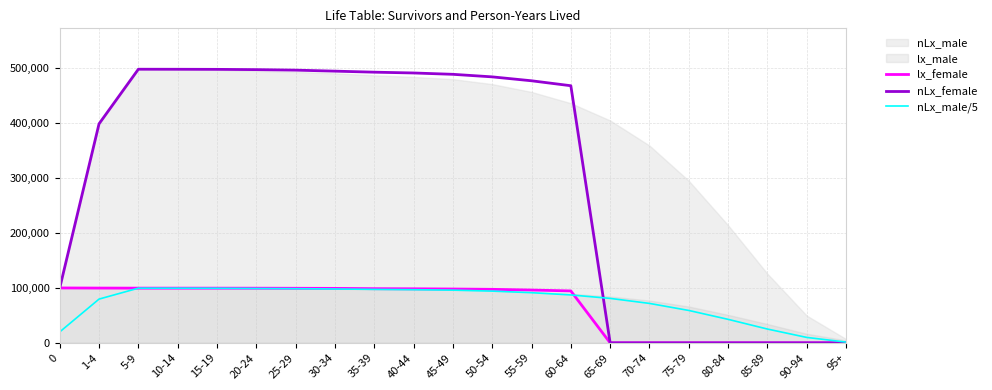

What is the highest value of the nLx_male/5 series?

99602.4